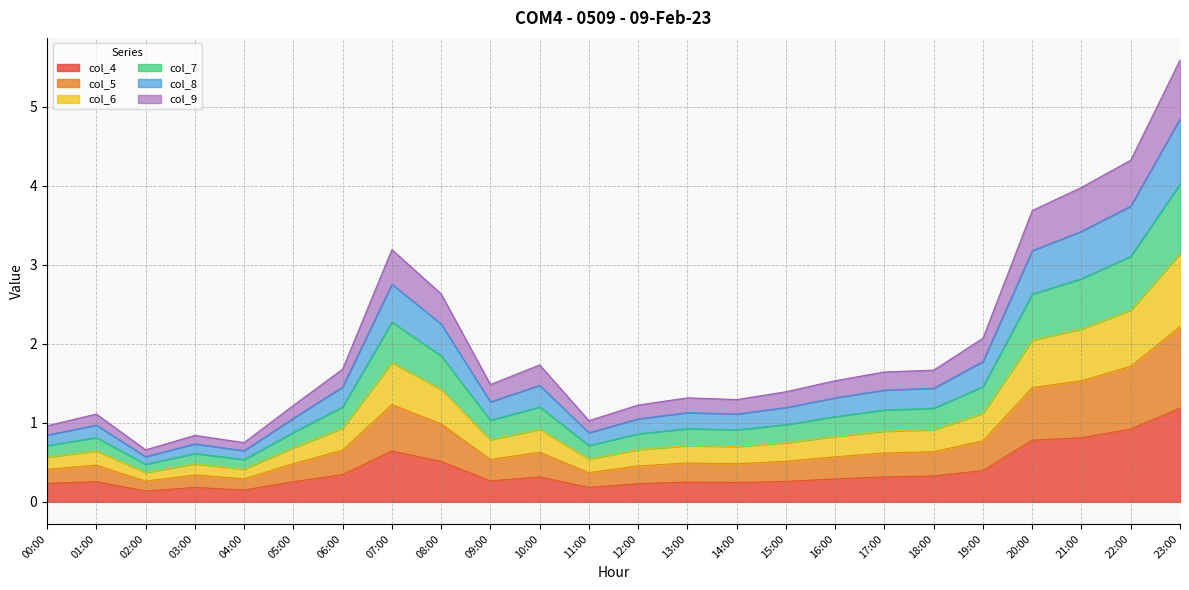

Which category has the highest value in the col_4 series?

23:00